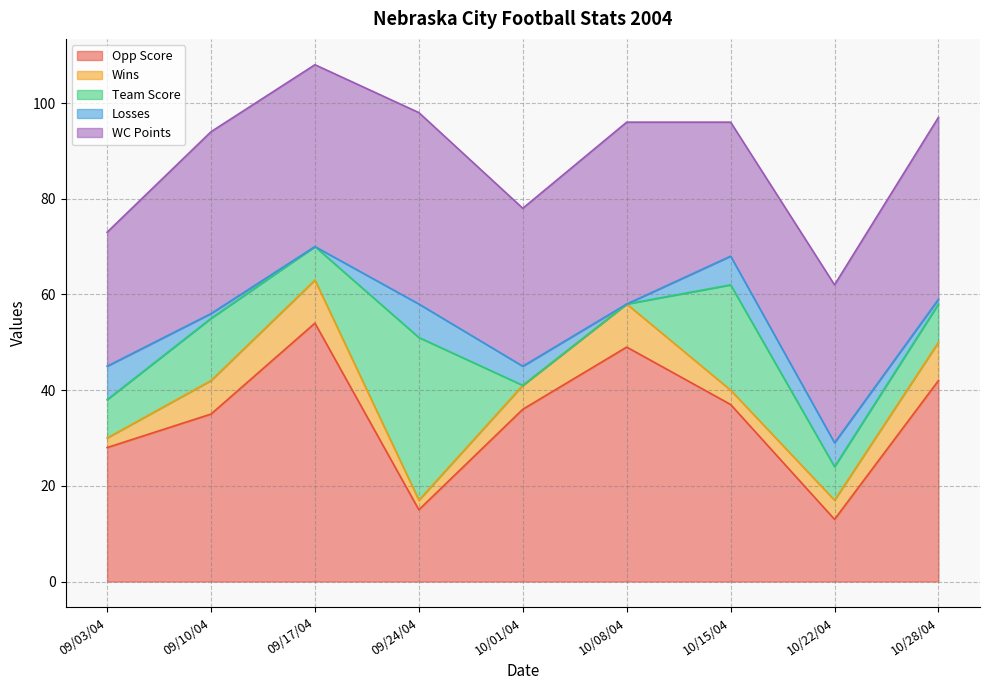

Which has a higher value, 10/01/04 or 10/15/04?

10/15/04